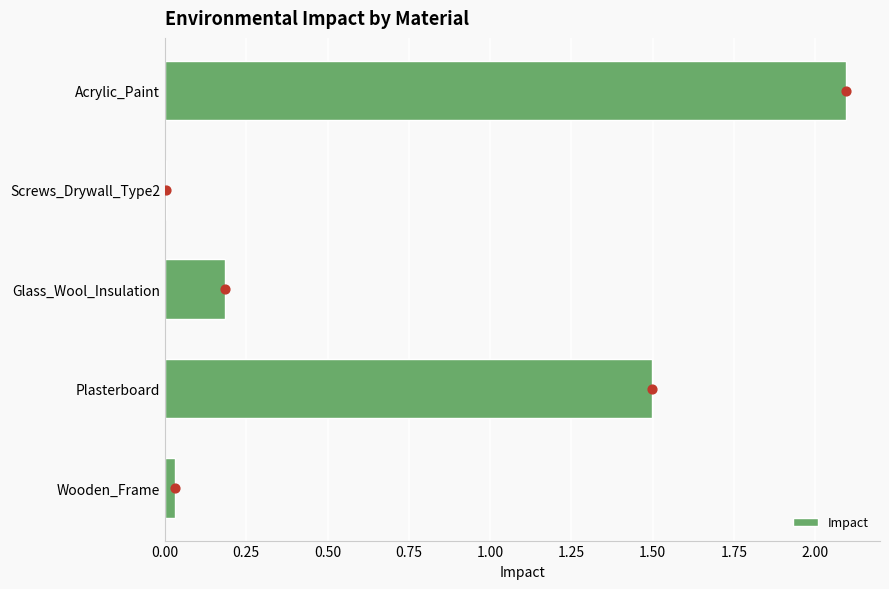

At which label is Impact closest to 1?

Plasterboard